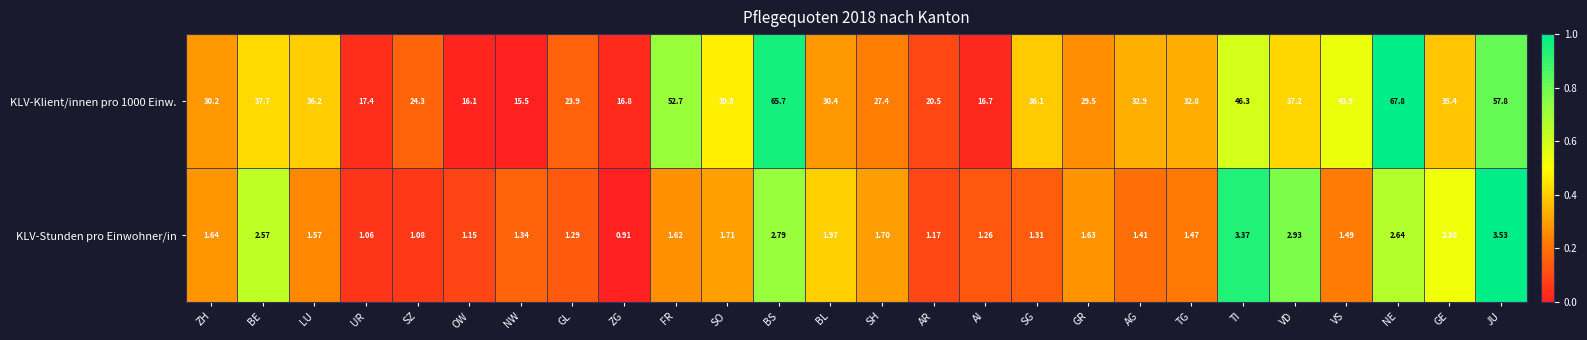

How many series are shown in this chart?

2